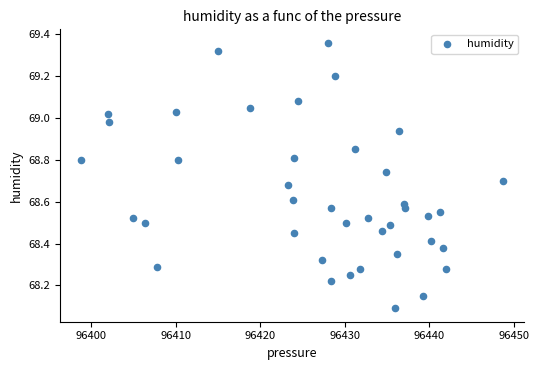

What is the range of Y values (max minus min)?

1.3